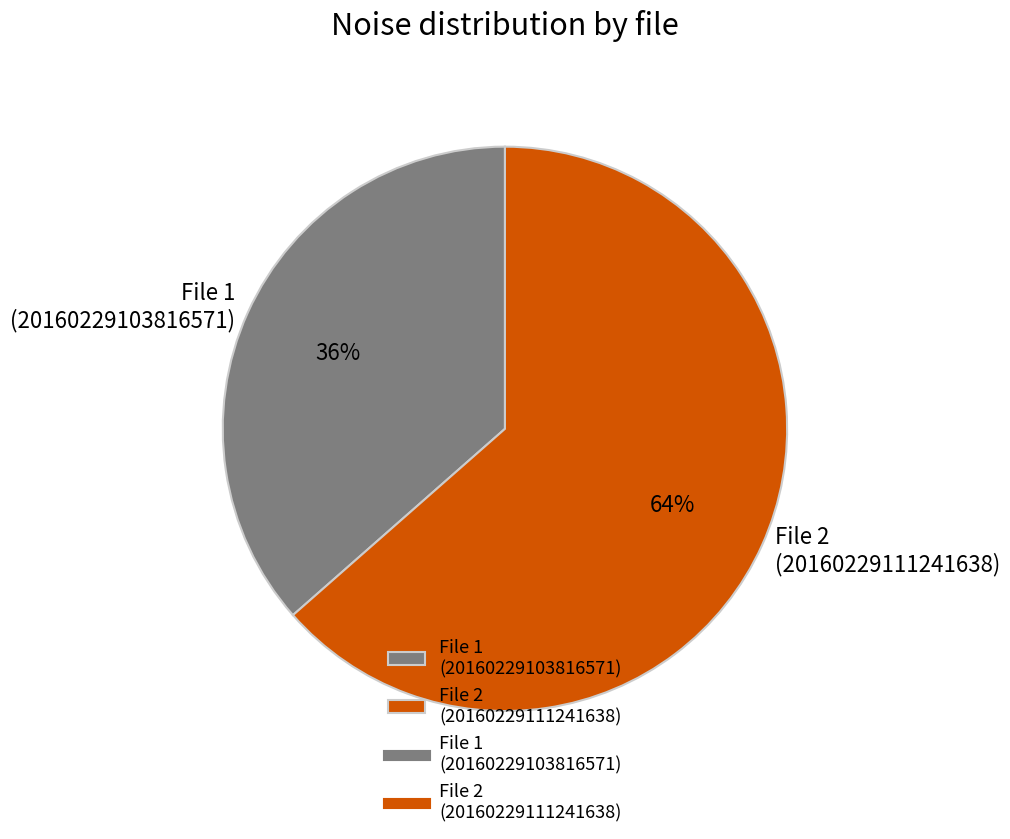

True or false: File 2 (20160229111241638) accounts for 58% of the total.

False